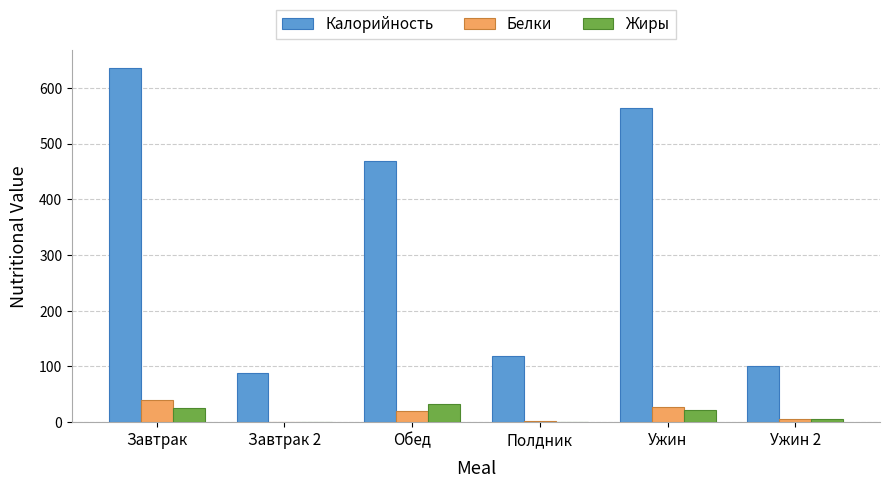

What is the sum of all Белки values?

97.1